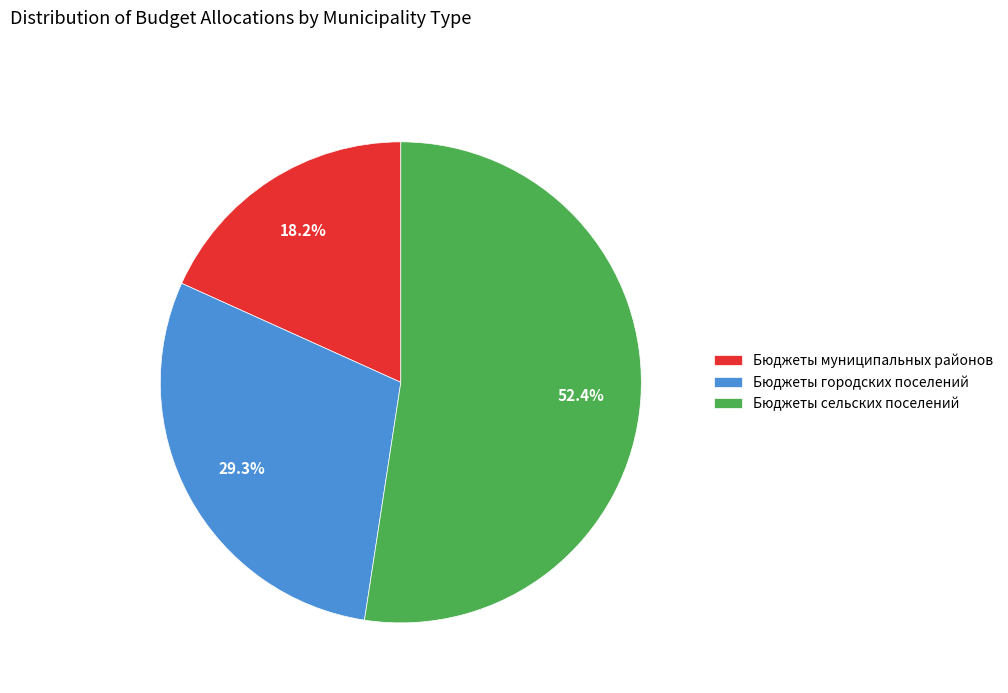

Which has a higher value, Бюджеты сельских поселений or Бюджеты городских поселений?

Бюджеты сельских поселений